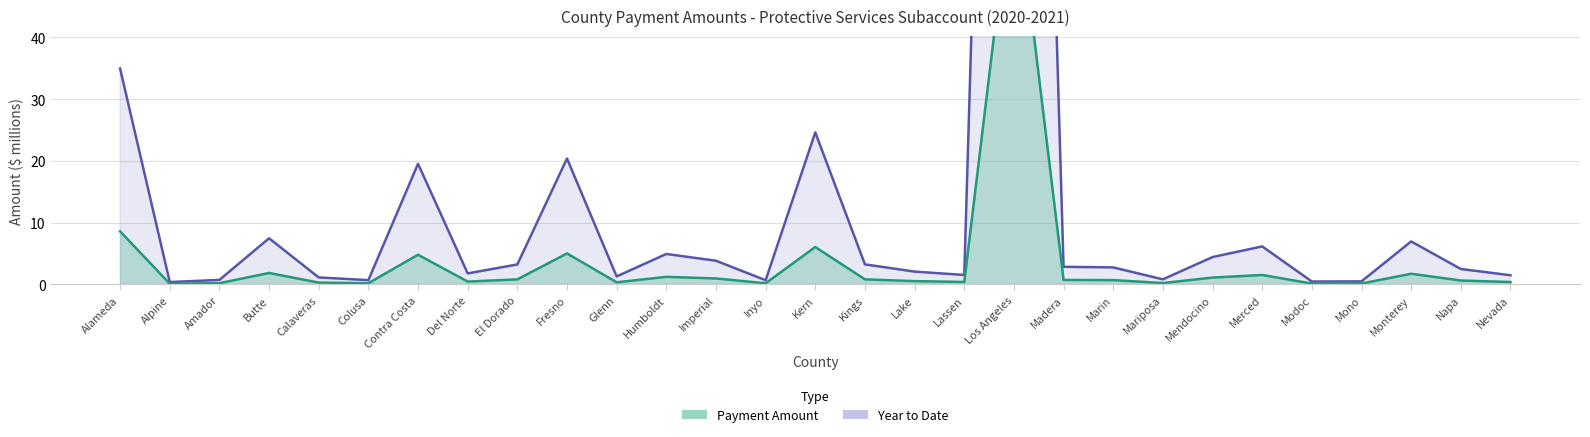

Does the chart have visible grid lines?

Yes